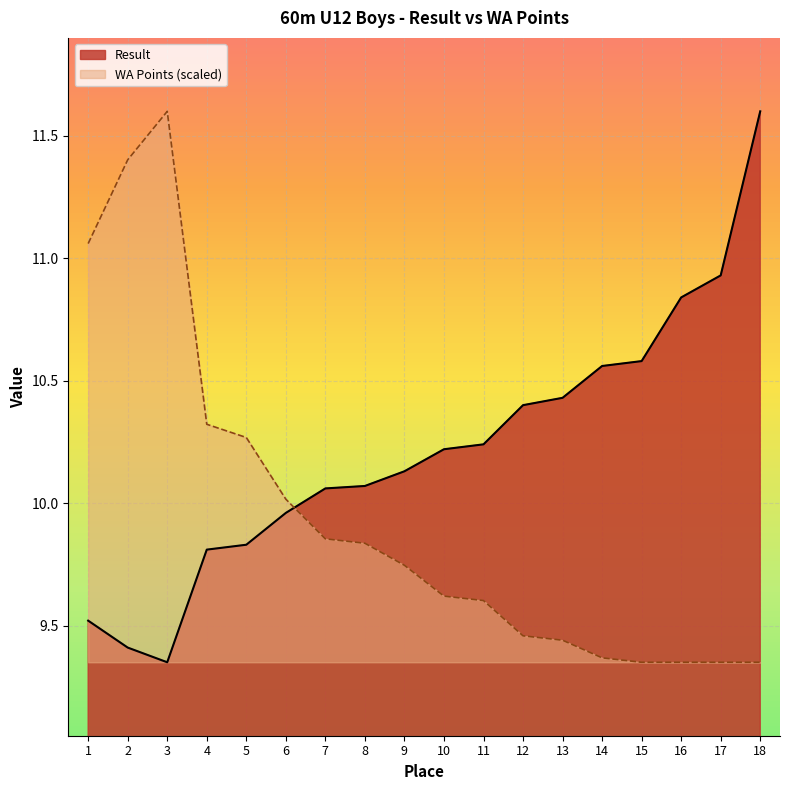

Read the Result value at 8.

10.1